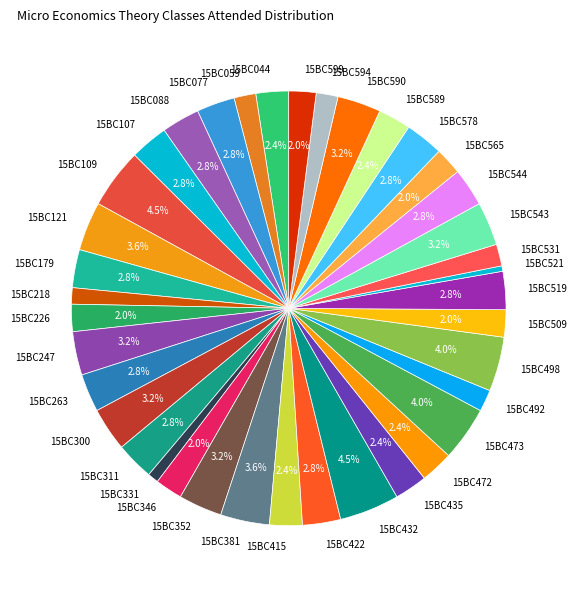

What portion of the pie excludes 15BC226?

98.0%